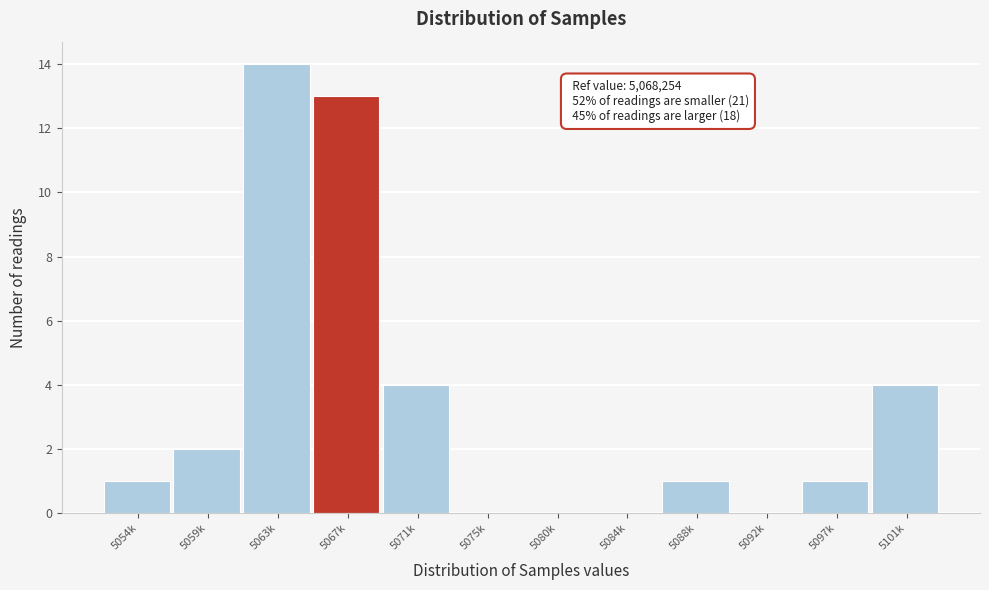

Reading right to left, what are all the values shown in this chart?

5101k=4	5097k=1	5092k=0	5088k=1	5084k=0	5080k=0	5075k=0	5071k=4	5067k=13	5063k=14	5059k=2	5054k=1